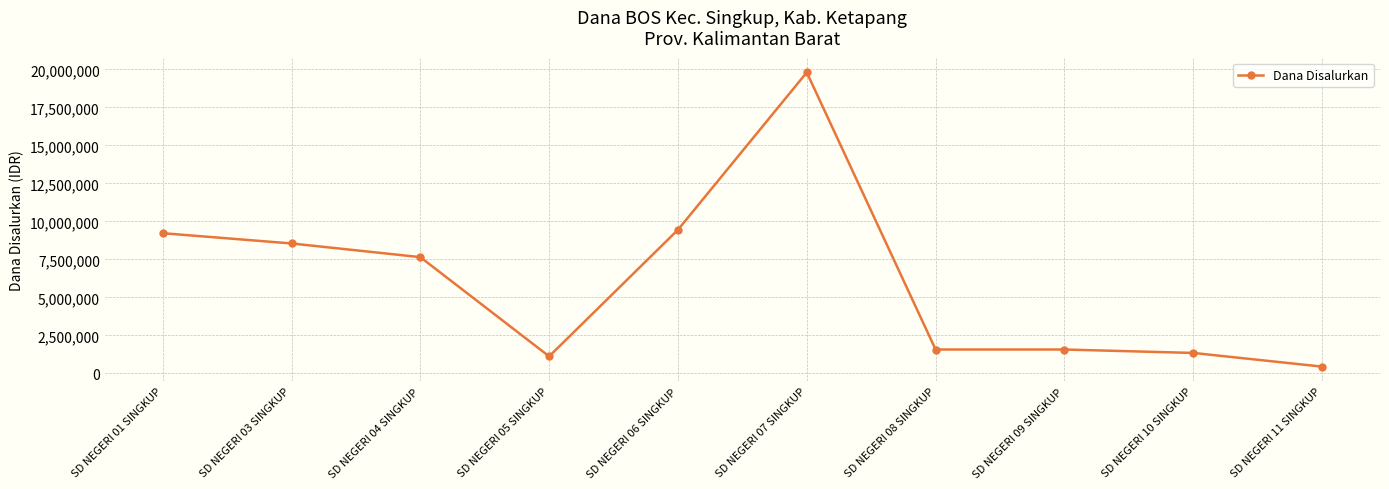

What is the difference between the maximum and minimum values?

19350000